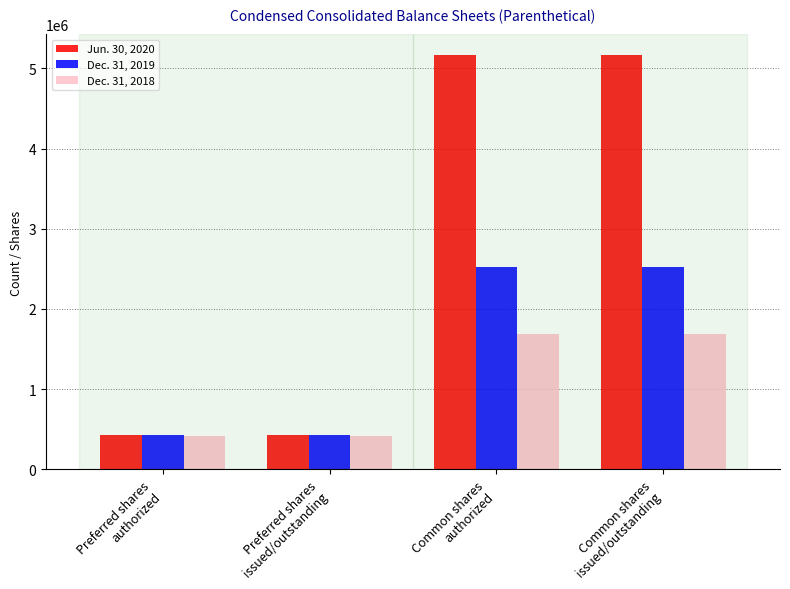

Rank the series at Common shares
issued/outstanding from highest to lowest value.

Jun. 30, 2020, Dec. 31, 2019, Dec. 31, 2018